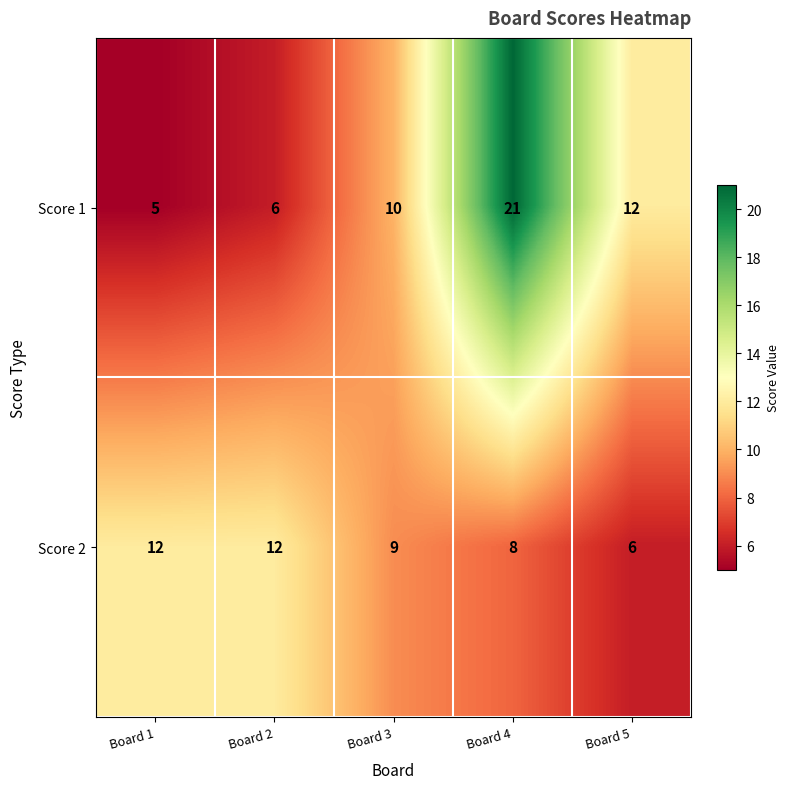

What is the sum of the Score 1 values at Board 4 and Board 1?

26